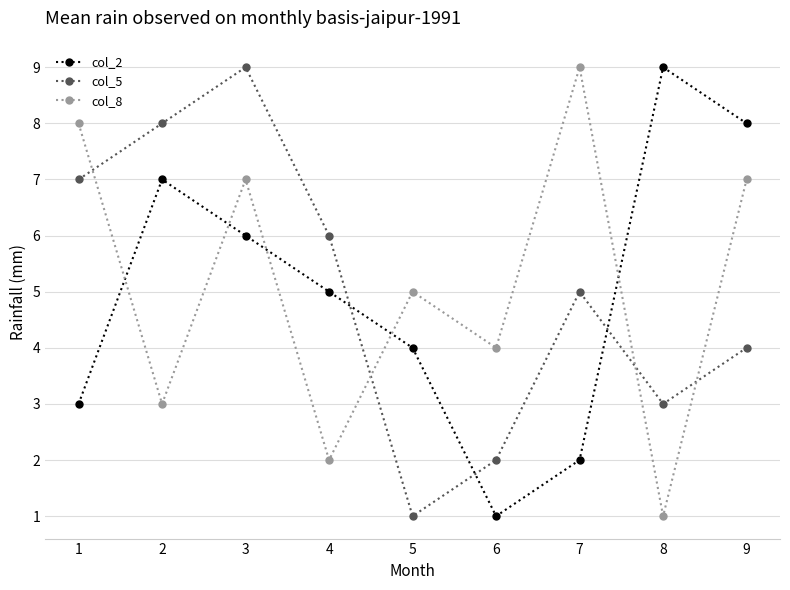

What is the sum of the col_2 values at 7 and 5?

6